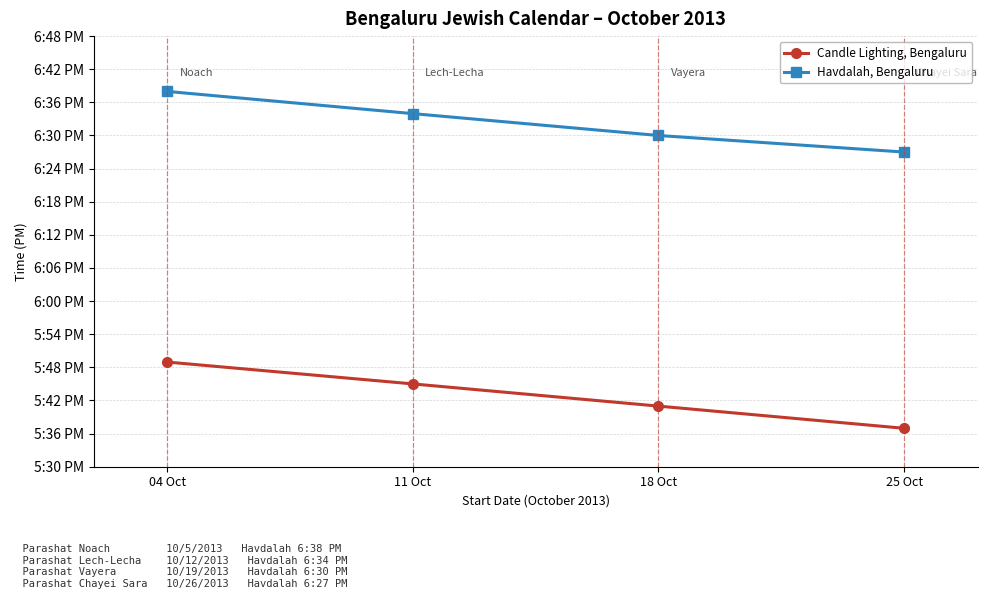

Is it true that Havdalah, Bengaluru equals 18.6 at 11 Oct?

True